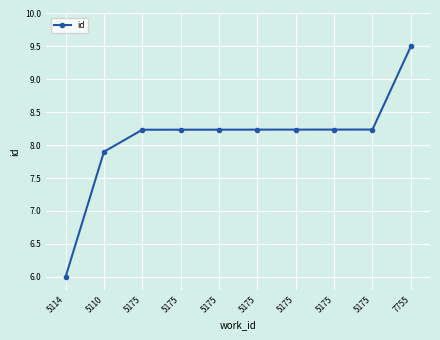

The value at 5175 is 8.2. True or false?

True